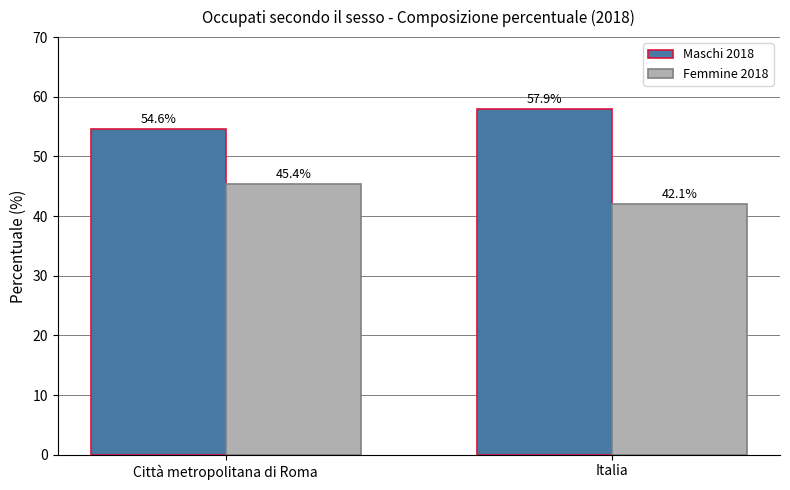

What is the label of the 1st bar from the right?

Italia